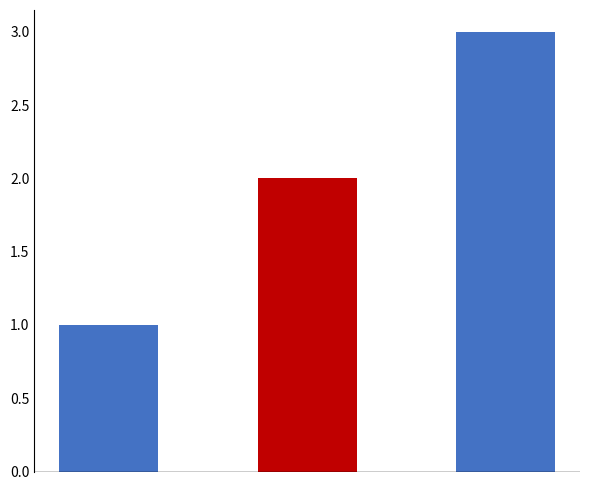

What is the sum of all values?

6